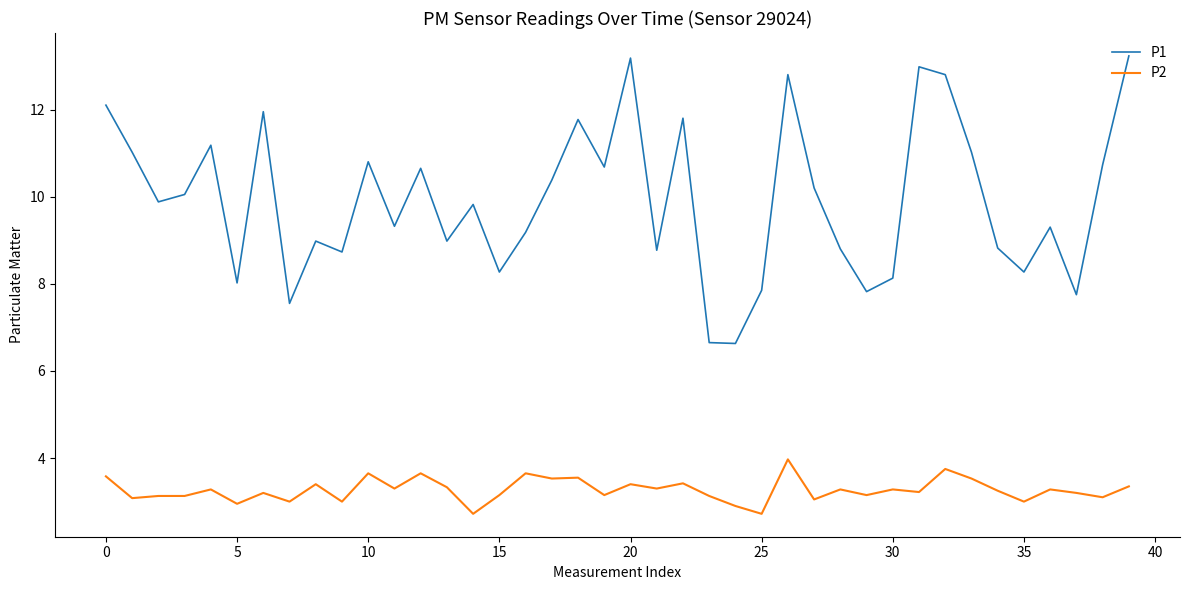

True or false: P2 and P1 cross at least once.

False